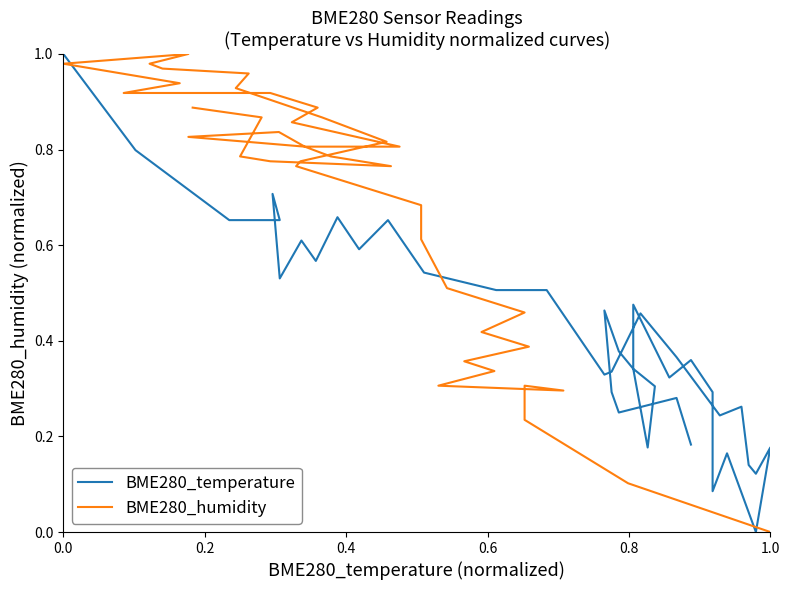

Is it true that BME280_humidity equals 1.6 at 17?

False